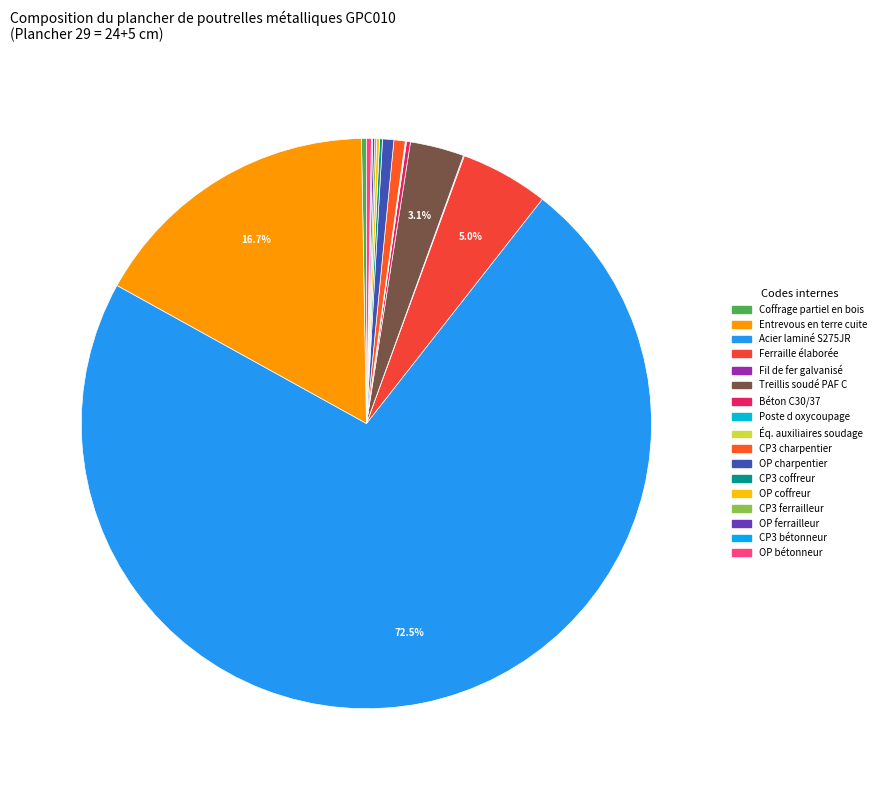

Which slice represents more than half of the pie?

Acier laminé S275JR